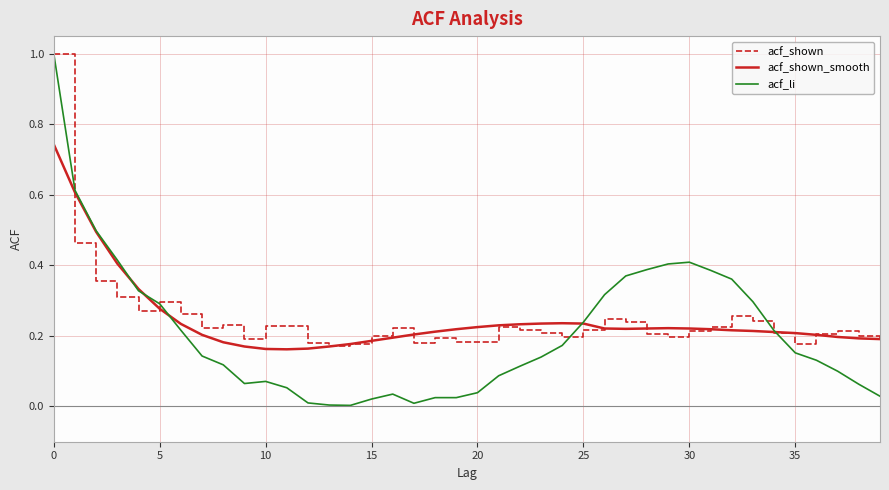

Which series has the largest range (max minus min)?

acf_li